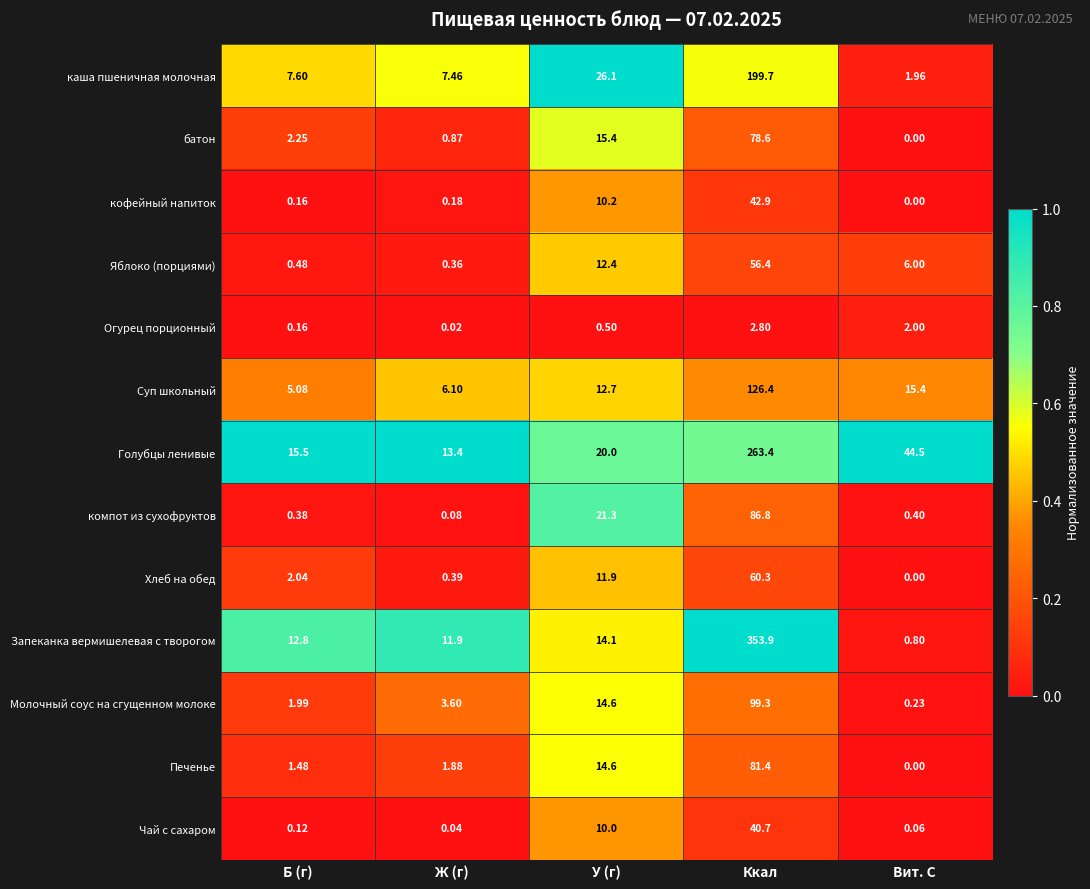

Which category has the highest value in the Печенье series?

Ккал